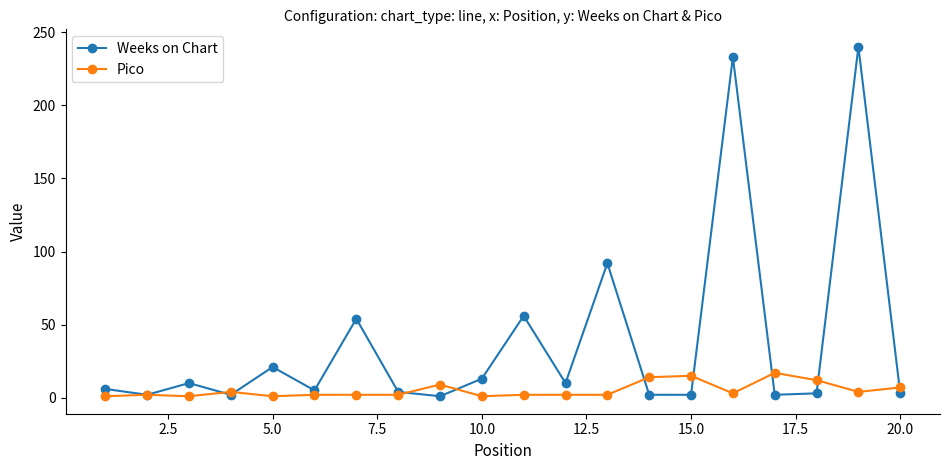

Rank the series by their average value, from highest to lowest.

Weeks on Chart, Pico